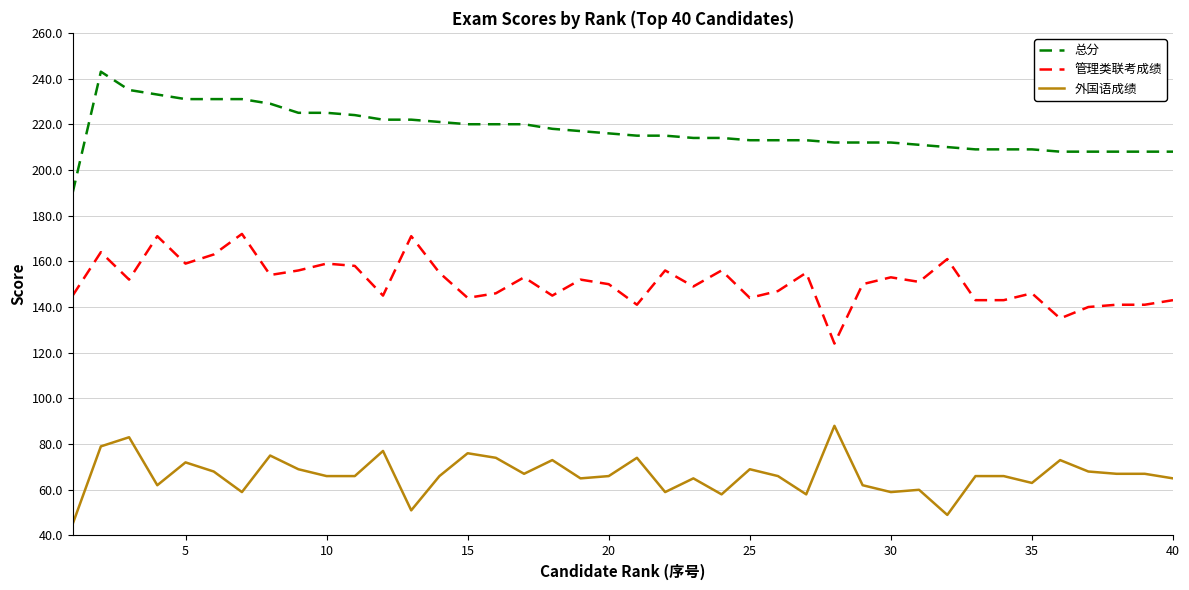

What is the difference between the maximum and minimum values in the 总分 series?

53